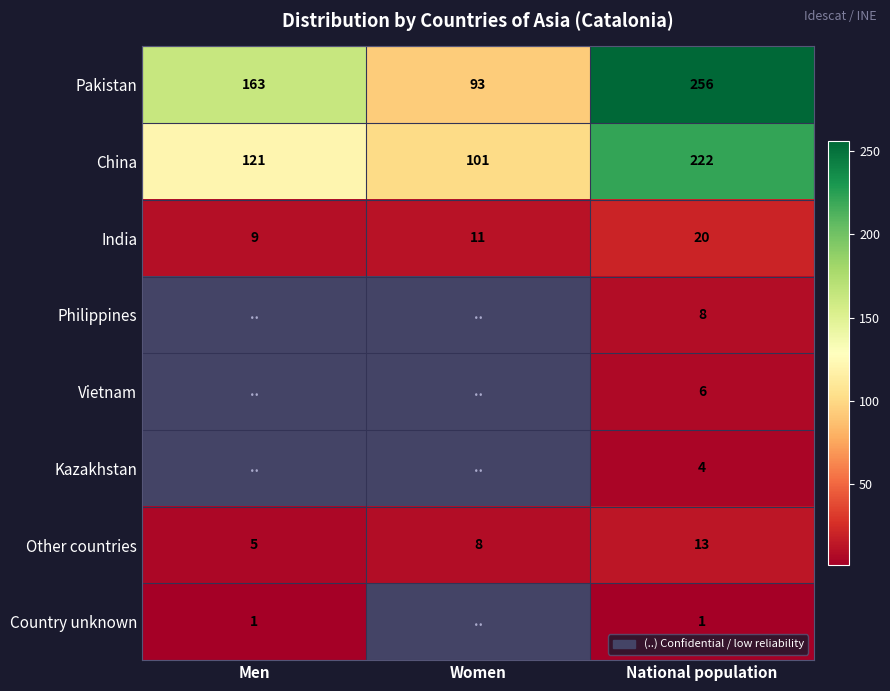

At which category does the chart reach its peak across all series?

National population